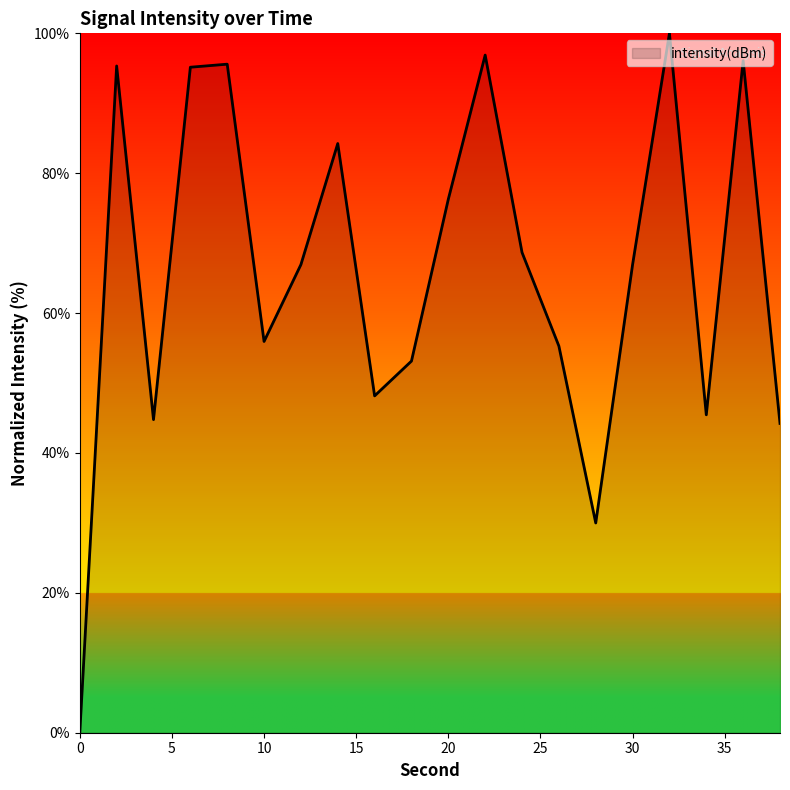

True or false: the data has more than 0 interior local peaks.

True